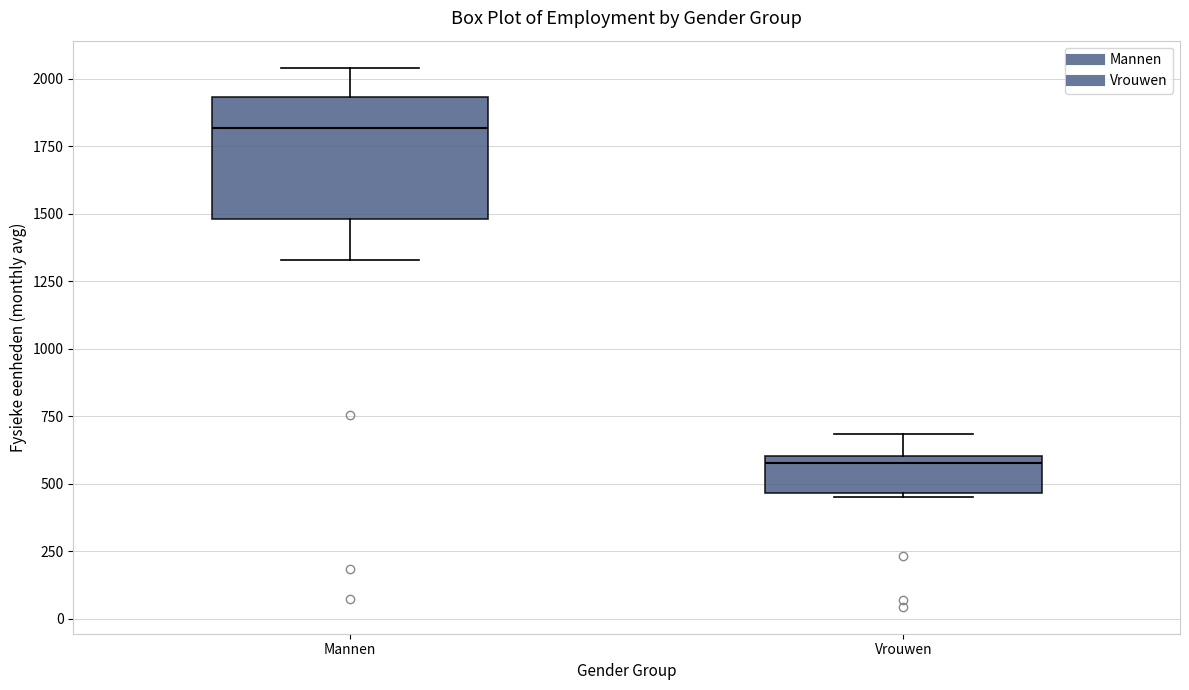

Where is the upper edge of the box for Vrouwen on the y-axis? The values are not printed on the chart, so give them approximately, as read against the axis.

600